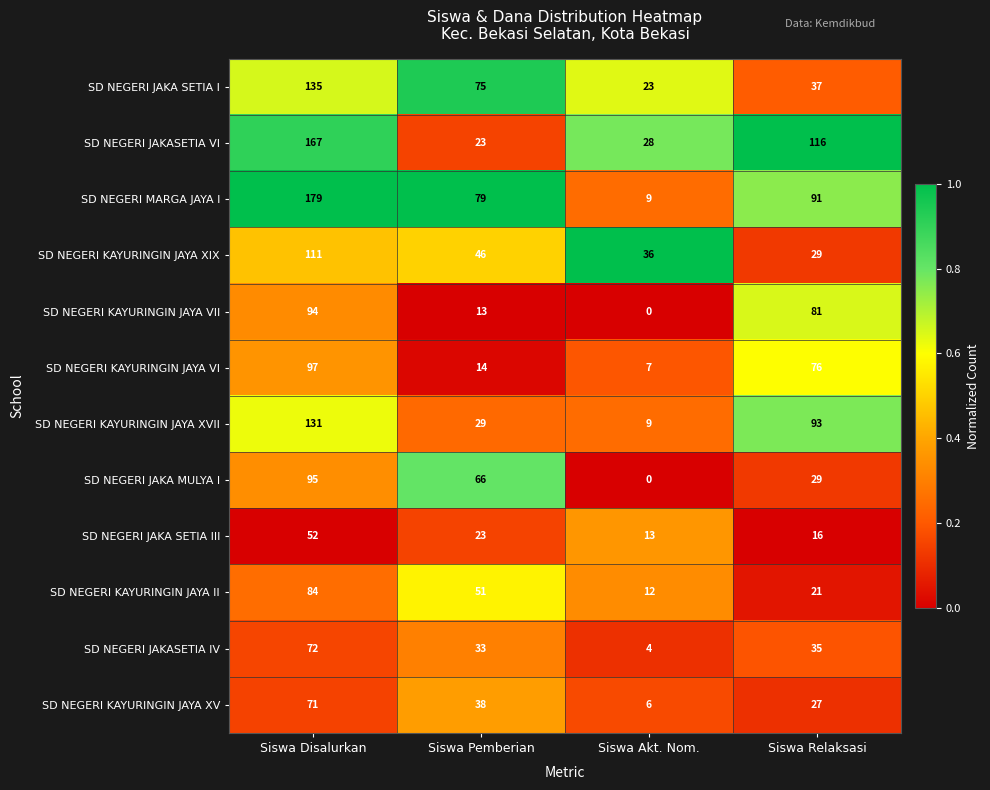

What is the difference between the maximum and minimum values in the SD NEGERI JAKA SETIA III series?

39